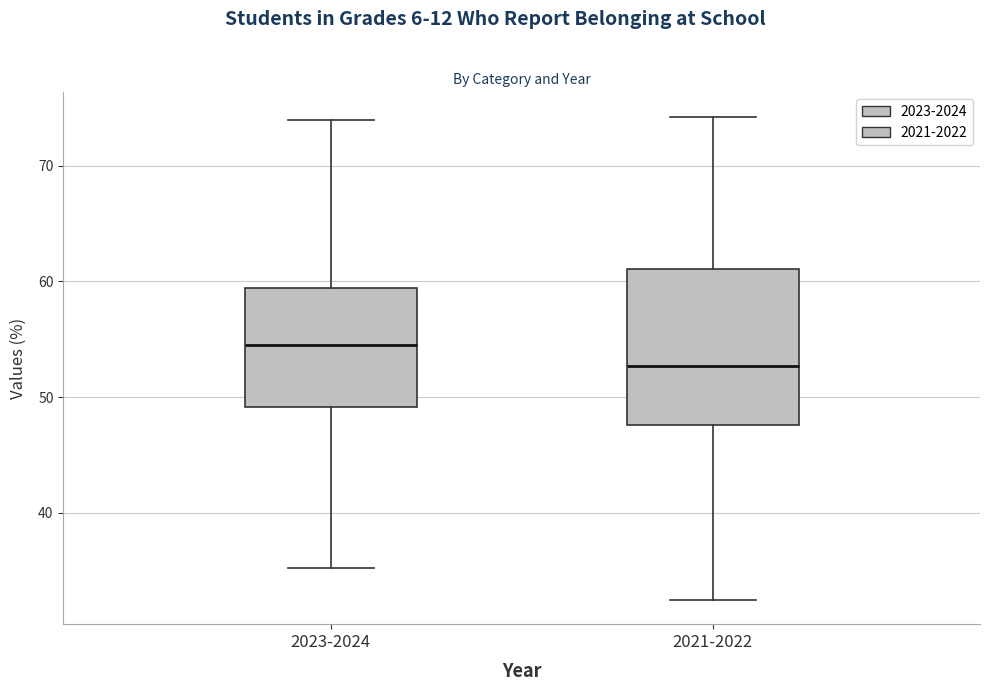

Reading left to right, read every box against the y-axis: the position of its median line, the range the box covers, and the ends of its whiskers. The values are not printed on the chart, so give them approximately, as read against the axis.

2023-2024: median 54, box 49 to 59, whiskers 35 to 74
2021-2022: median 53, box 48 to 61, whiskers 32 to 74